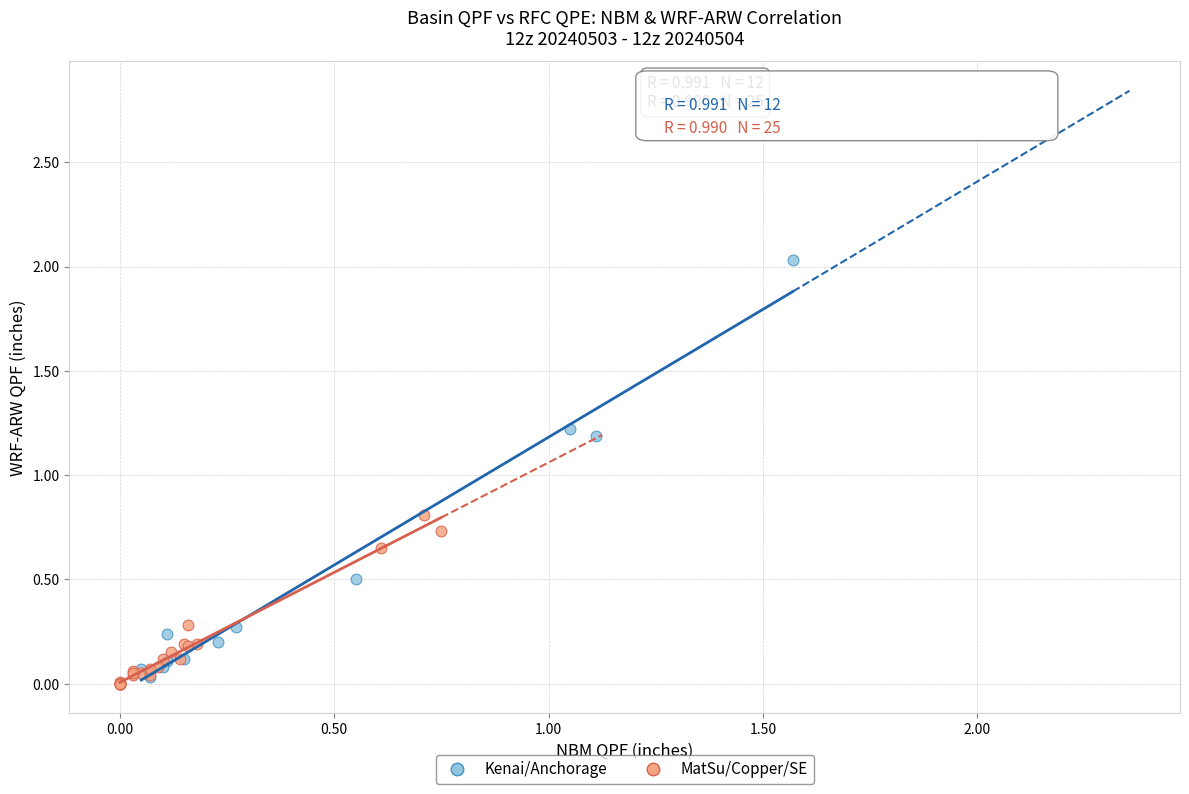

Which series contains the highest Y value?

Kenai/Anchorage